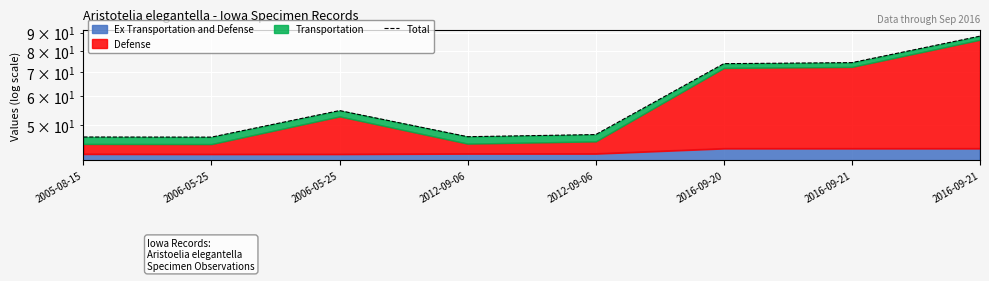

Approximately how many times larger is the value at 2016-09-21 compared to 2006-05-25?

1.9